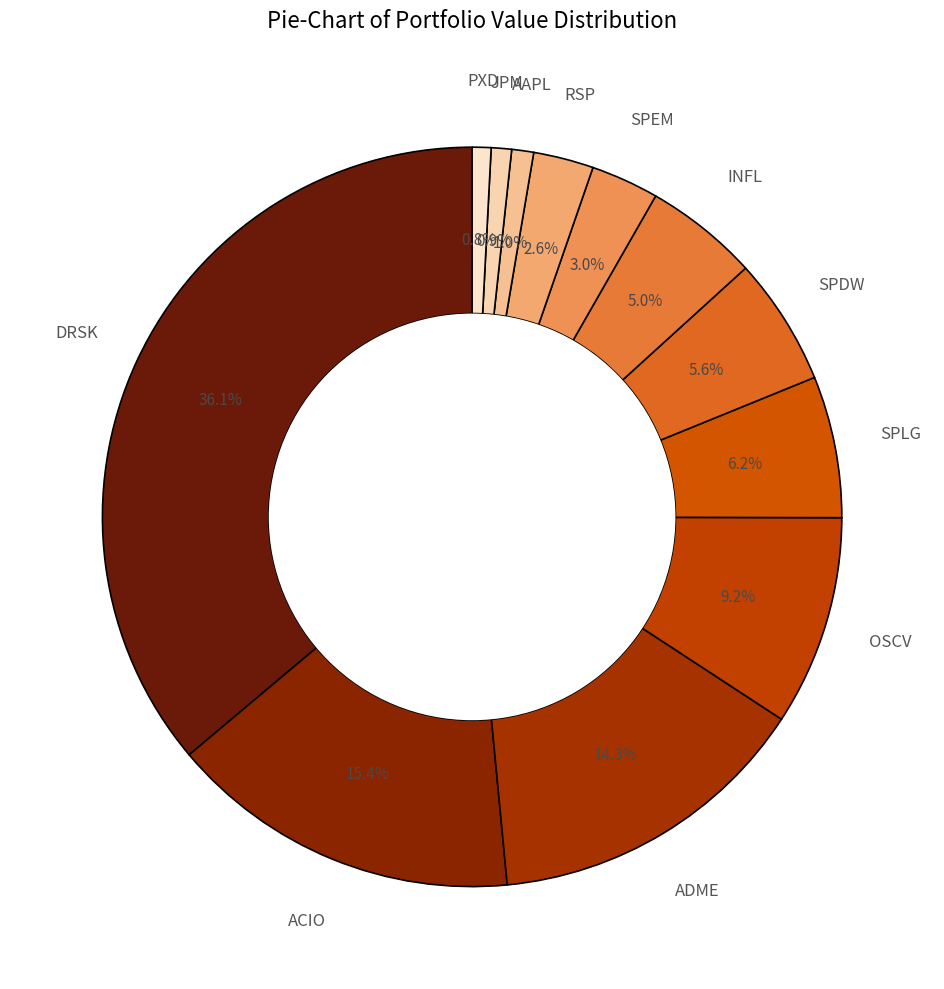

How many slices are in this pie chart?

12